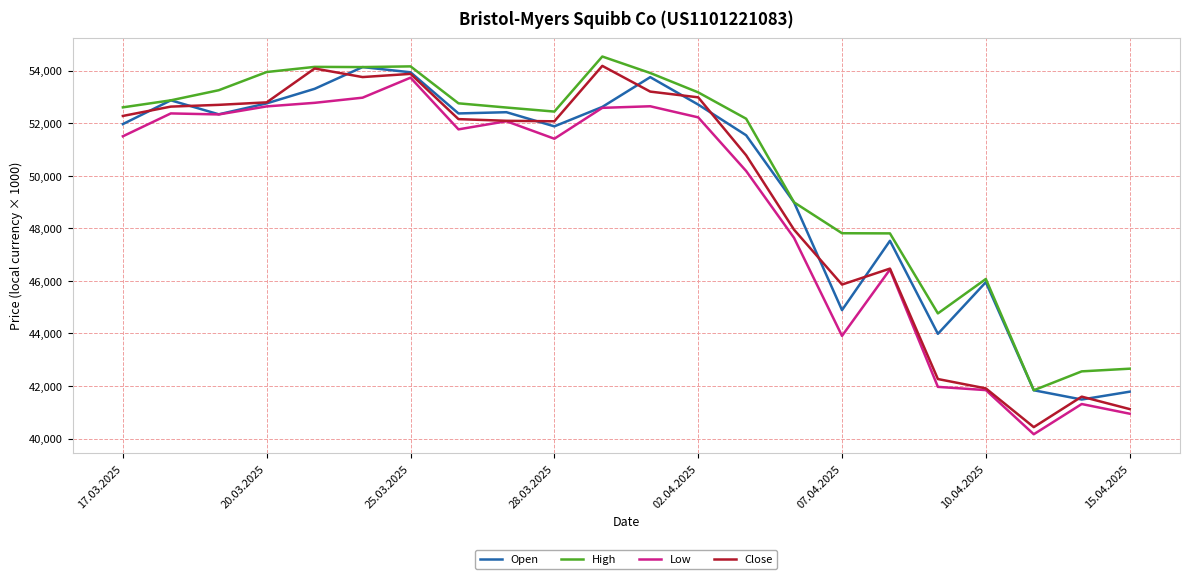

Which series has the largest range (max minus min)?

Close